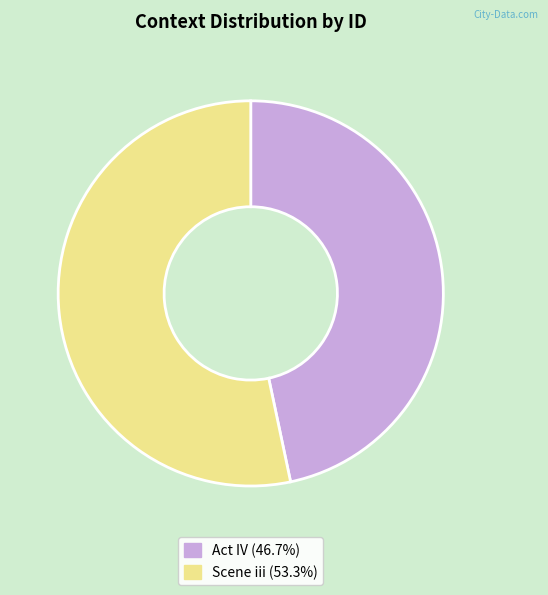

Is the sum of Scene iii and Act IV greater than half?

Yes